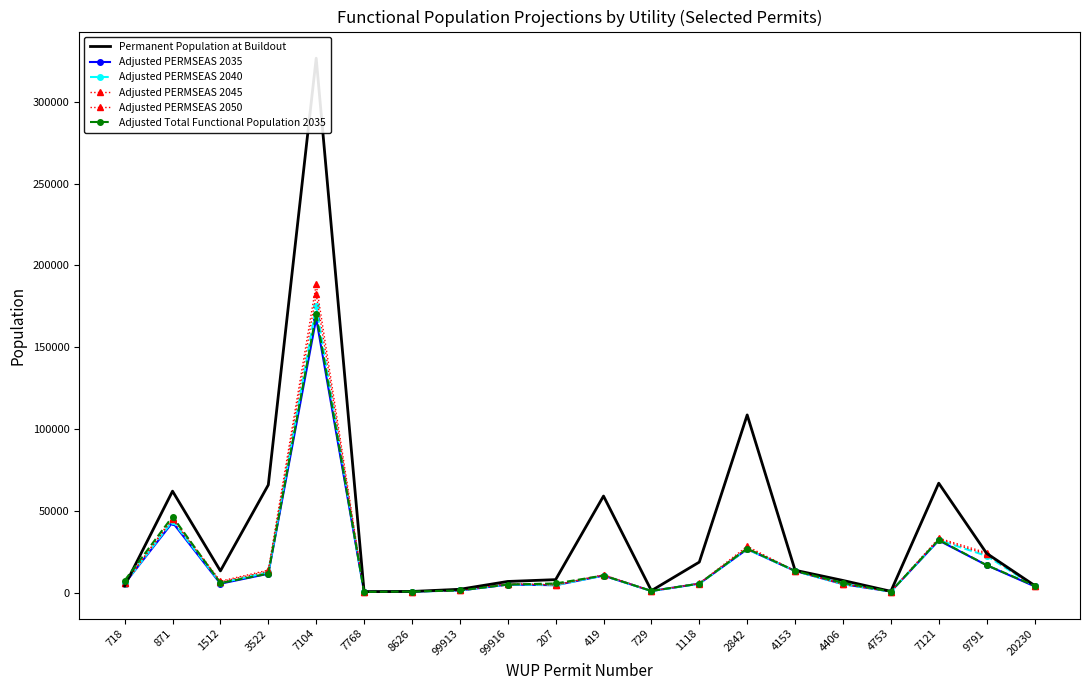

What is the sum of the Adjusted Total Functional Population 2035 values at 4406 and 4753?

6531.1